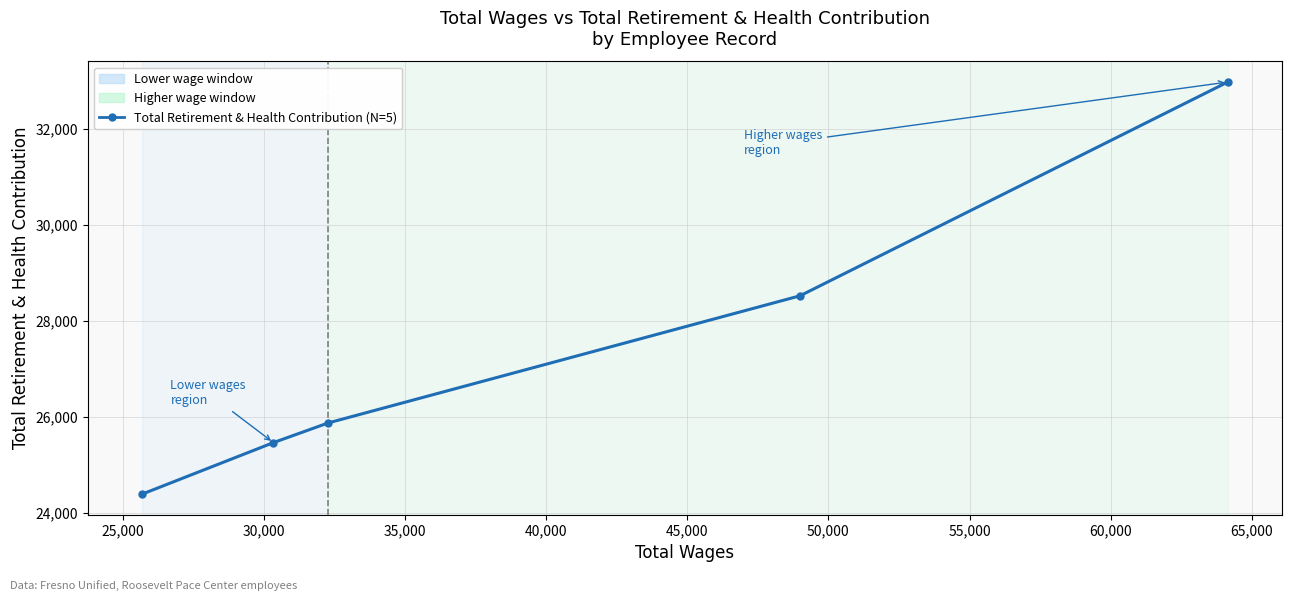

What is the maximum value shown in the chart?

32968